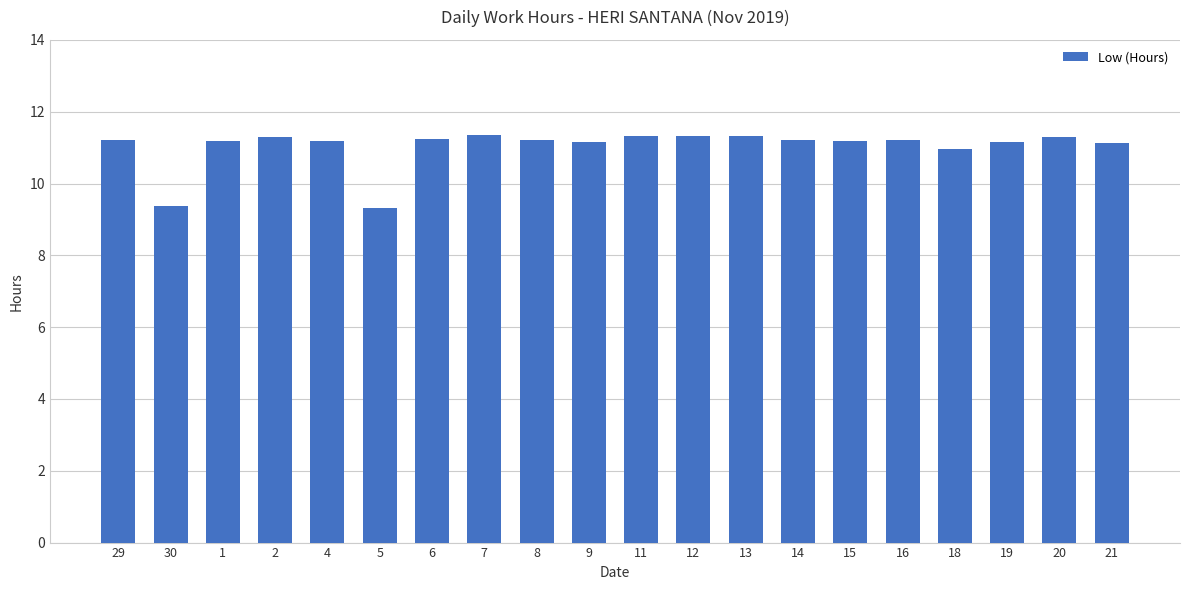

The value at 20 is 11.3. True or false?

True